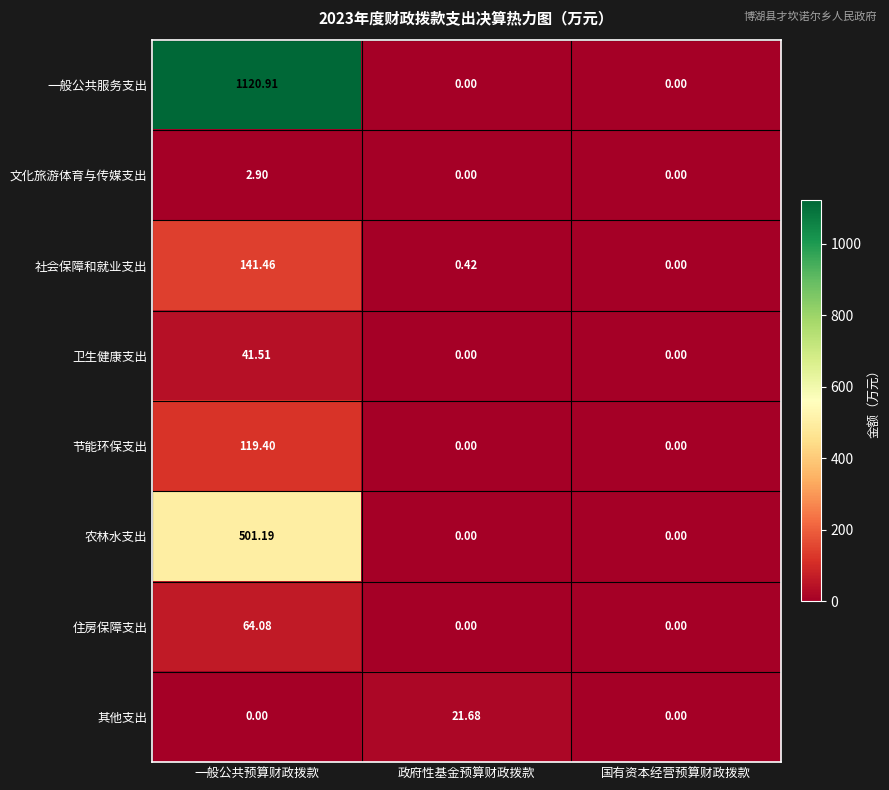

At which label does 文化旅游体育与传媒支出 reach its peak?

一般公共预算财政拨款